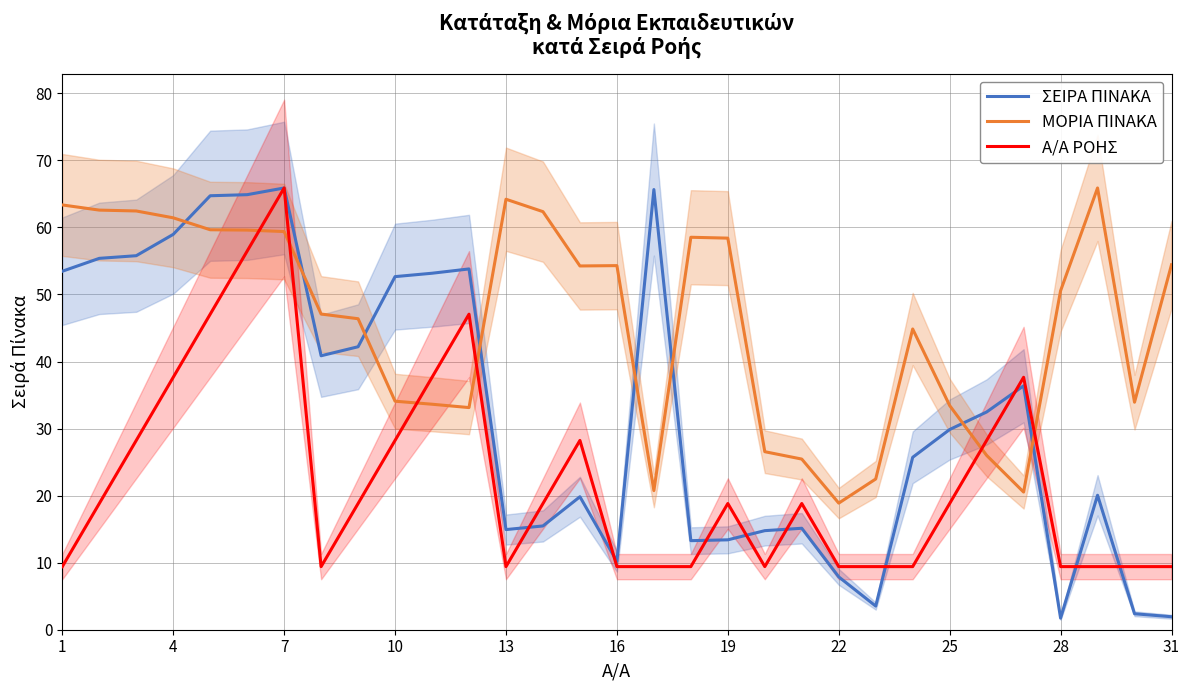

Reading left to right, list all the values displayed in this chart.

ΣΕΙΡΑ ΠΙΝΑΚΑ: 53.5	55.4	55.8	59.0	64.7	64.9	65.9	40.9	42.2	52.7	53.2	53.8	14.9	15.5	19.8	10.2	65.6	13.3	13.4	14.8	15.1	7.9	3.5	25.7	29.9	32.5	36.4	1.7	20.1	2.4	1.9
ΜΟΡΙΑ ΠΙΝΑΚΑ: 63.4	62.6	62.5	61.4	59.6	59.6	59.4	47.1	46.4	34.1	33.6	33.1	64.2	62.4	54.2	54.3	20.8	58.5	58.4	26.6	25.4	18.9	22.5	44.9	33.4	26.0	20.5	50.5	65.9	33.9	54.4
Α/Α ΡΟΗΣ: 9.4	18.8	28.2	37.6	47.1	56.5	65.9	9.4	18.8	28.2	37.6	47.1	9.4	18.8	28.2	9.4	9.4	9.4	18.8	9.4	18.8	9.4	9.4	9.4	18.8	28.2	37.6	9.4	9.4	9.4	9.4